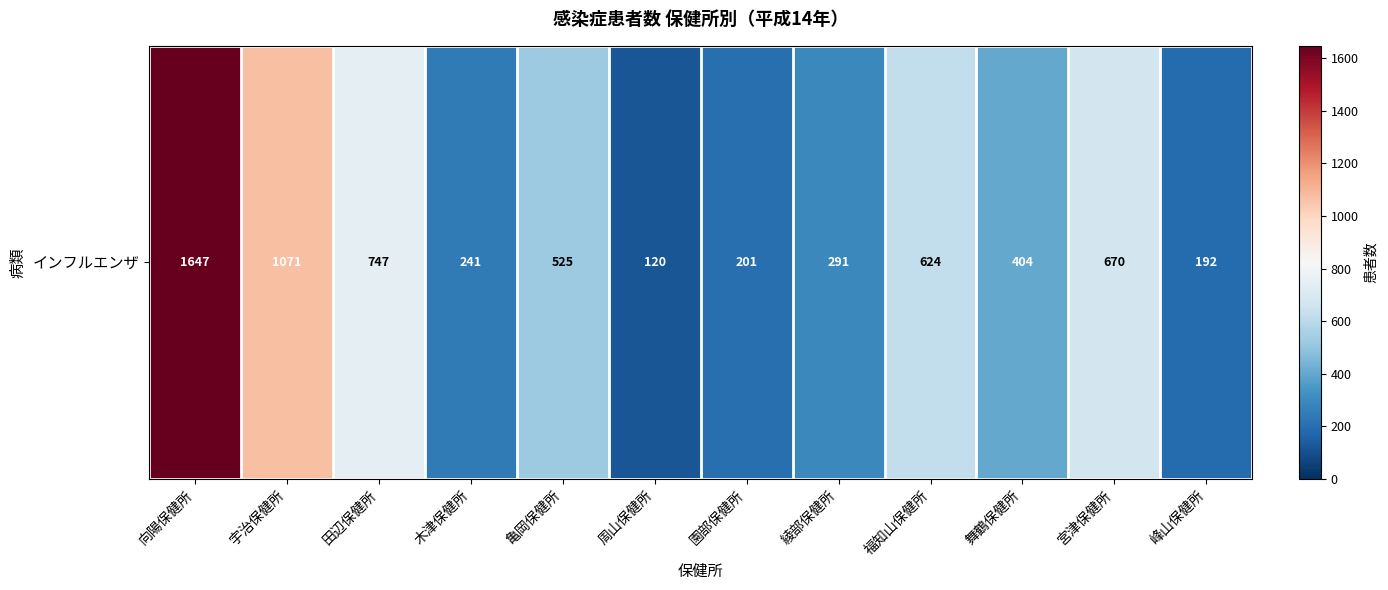

Approximately how many times larger is the value at 亀岡保健所 compared to 峰山保健所?

2.7